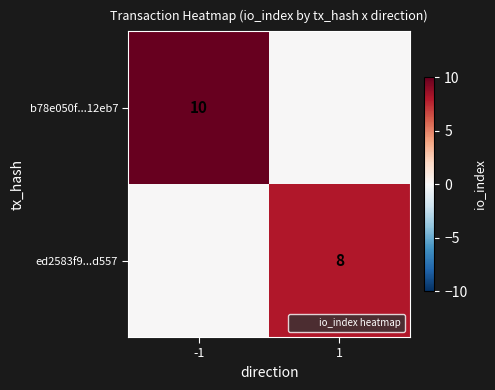

True or false: b78e050f...12eb7 has a value of 3 at -1.

False